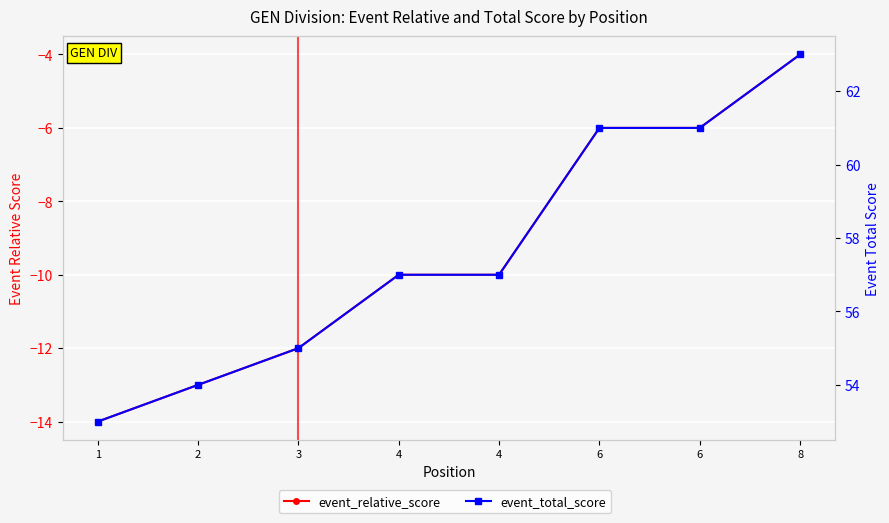

True or false: event_relative_score and event_total_score cross at least once.

False